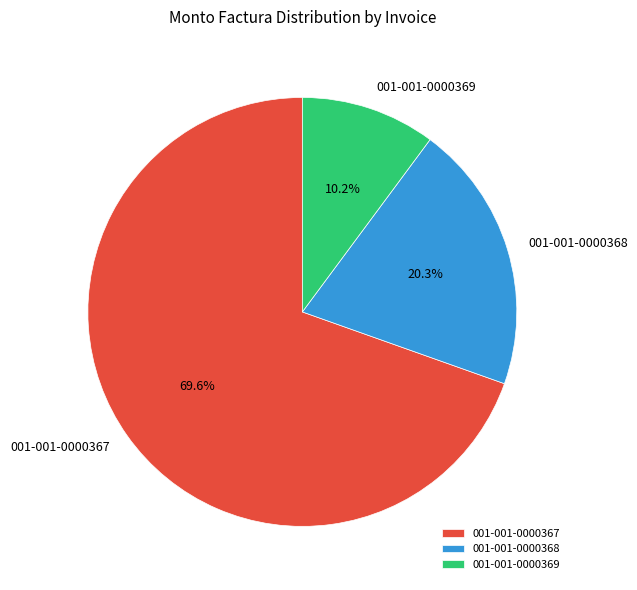

Which slice is the smallest?

001-001-0000369